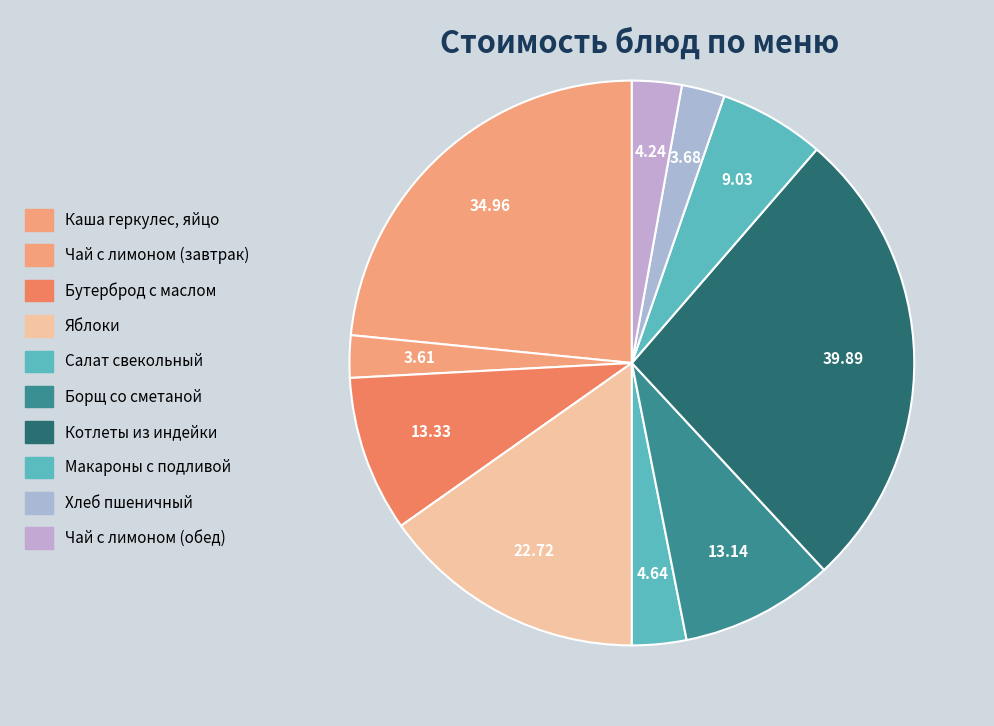

Is there any slice that represents more than half of the pie?

No